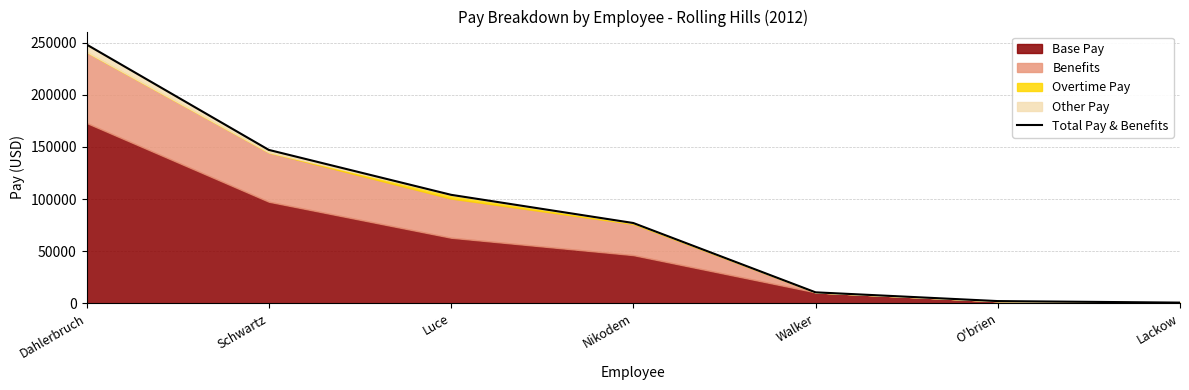

The value at Lackow is 147. True or false?

False